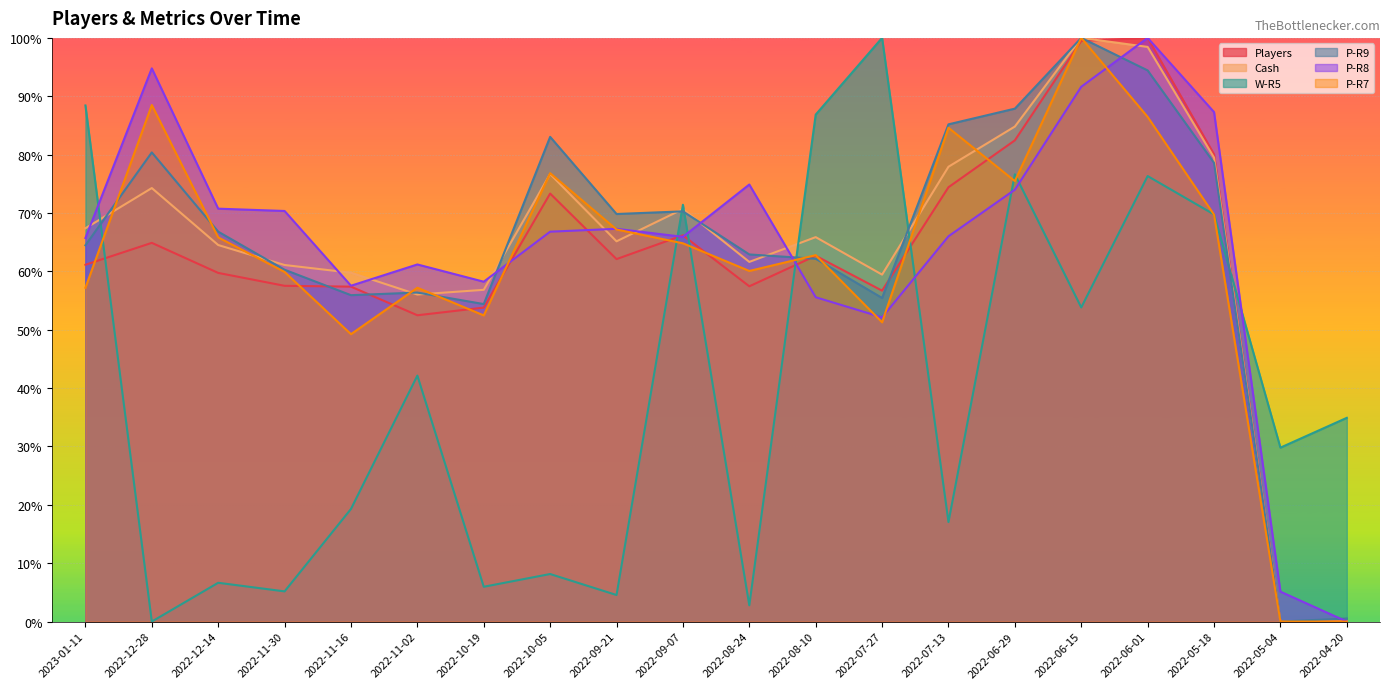

What is the total value across all series at 2022-12-28?

4.0